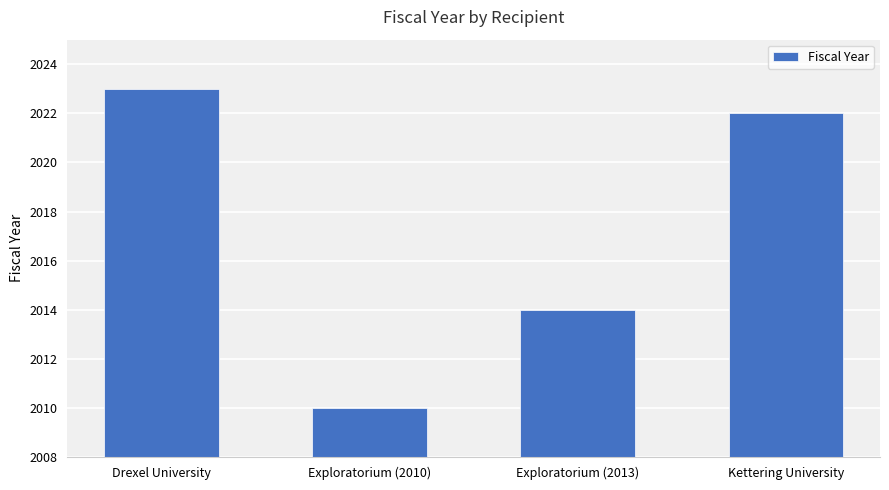

Are the bars grouped side by side (vs. stacked)?

No